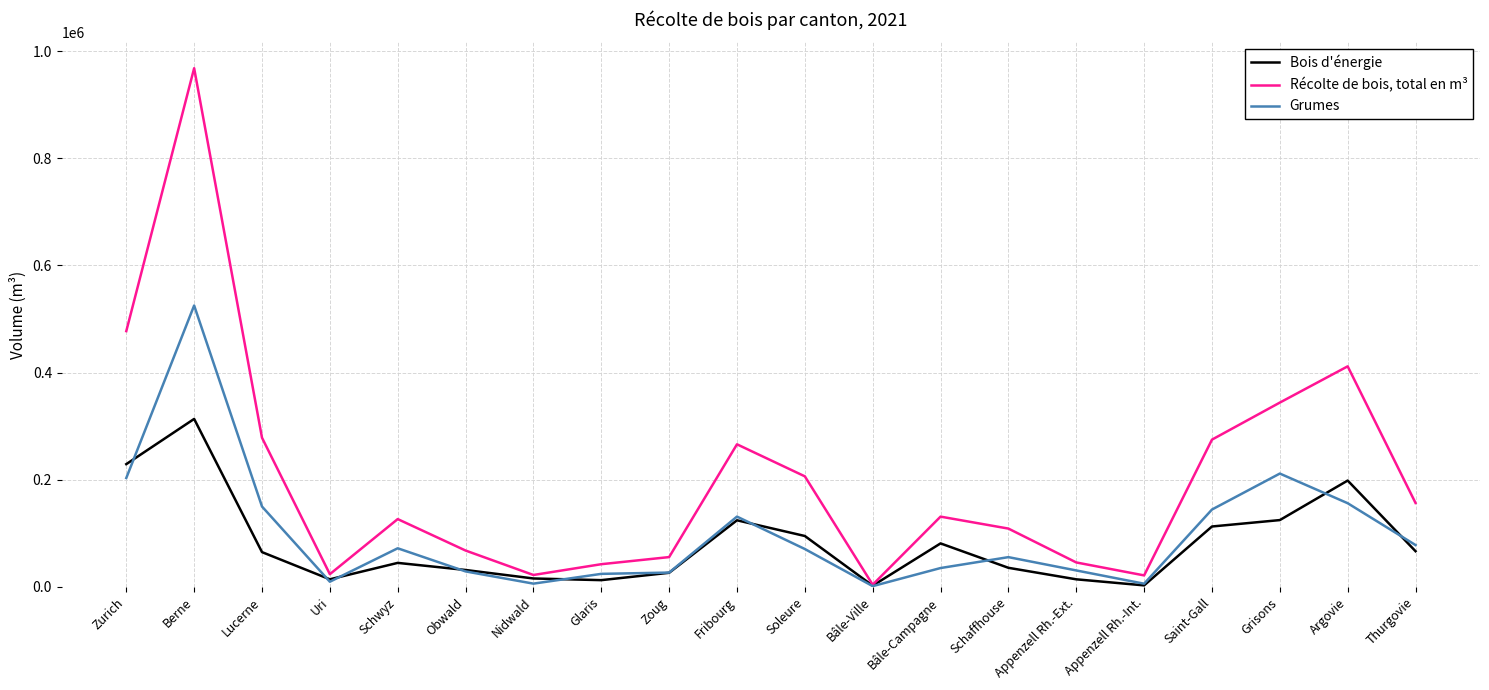

How many interior local valleys does the Récolte de bois, total en m³ series have?

4